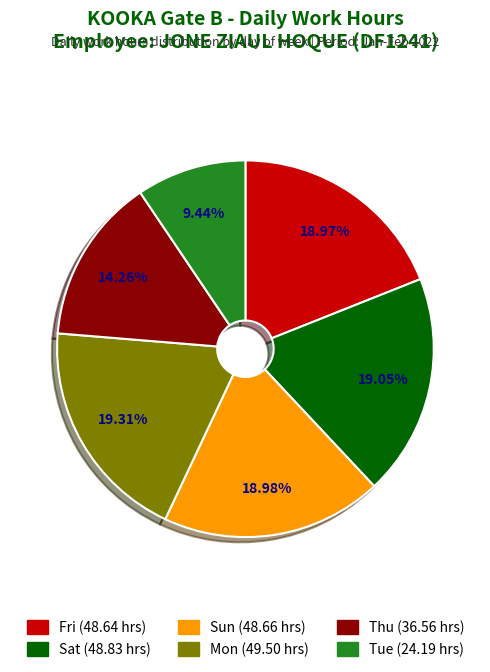

Does any single category account for the majority?

No